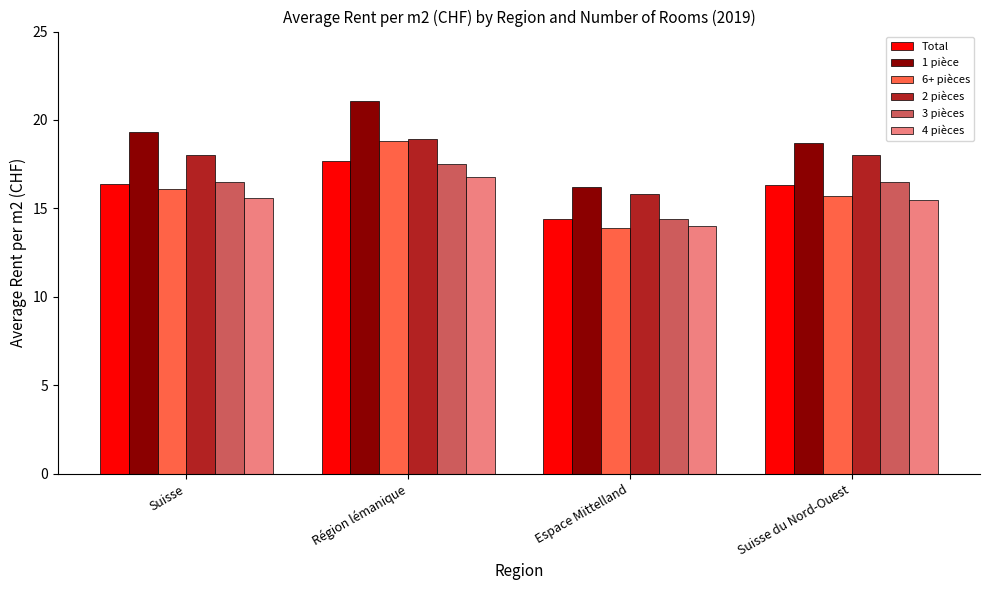

At how many categories does at least one series exceed 20?

1